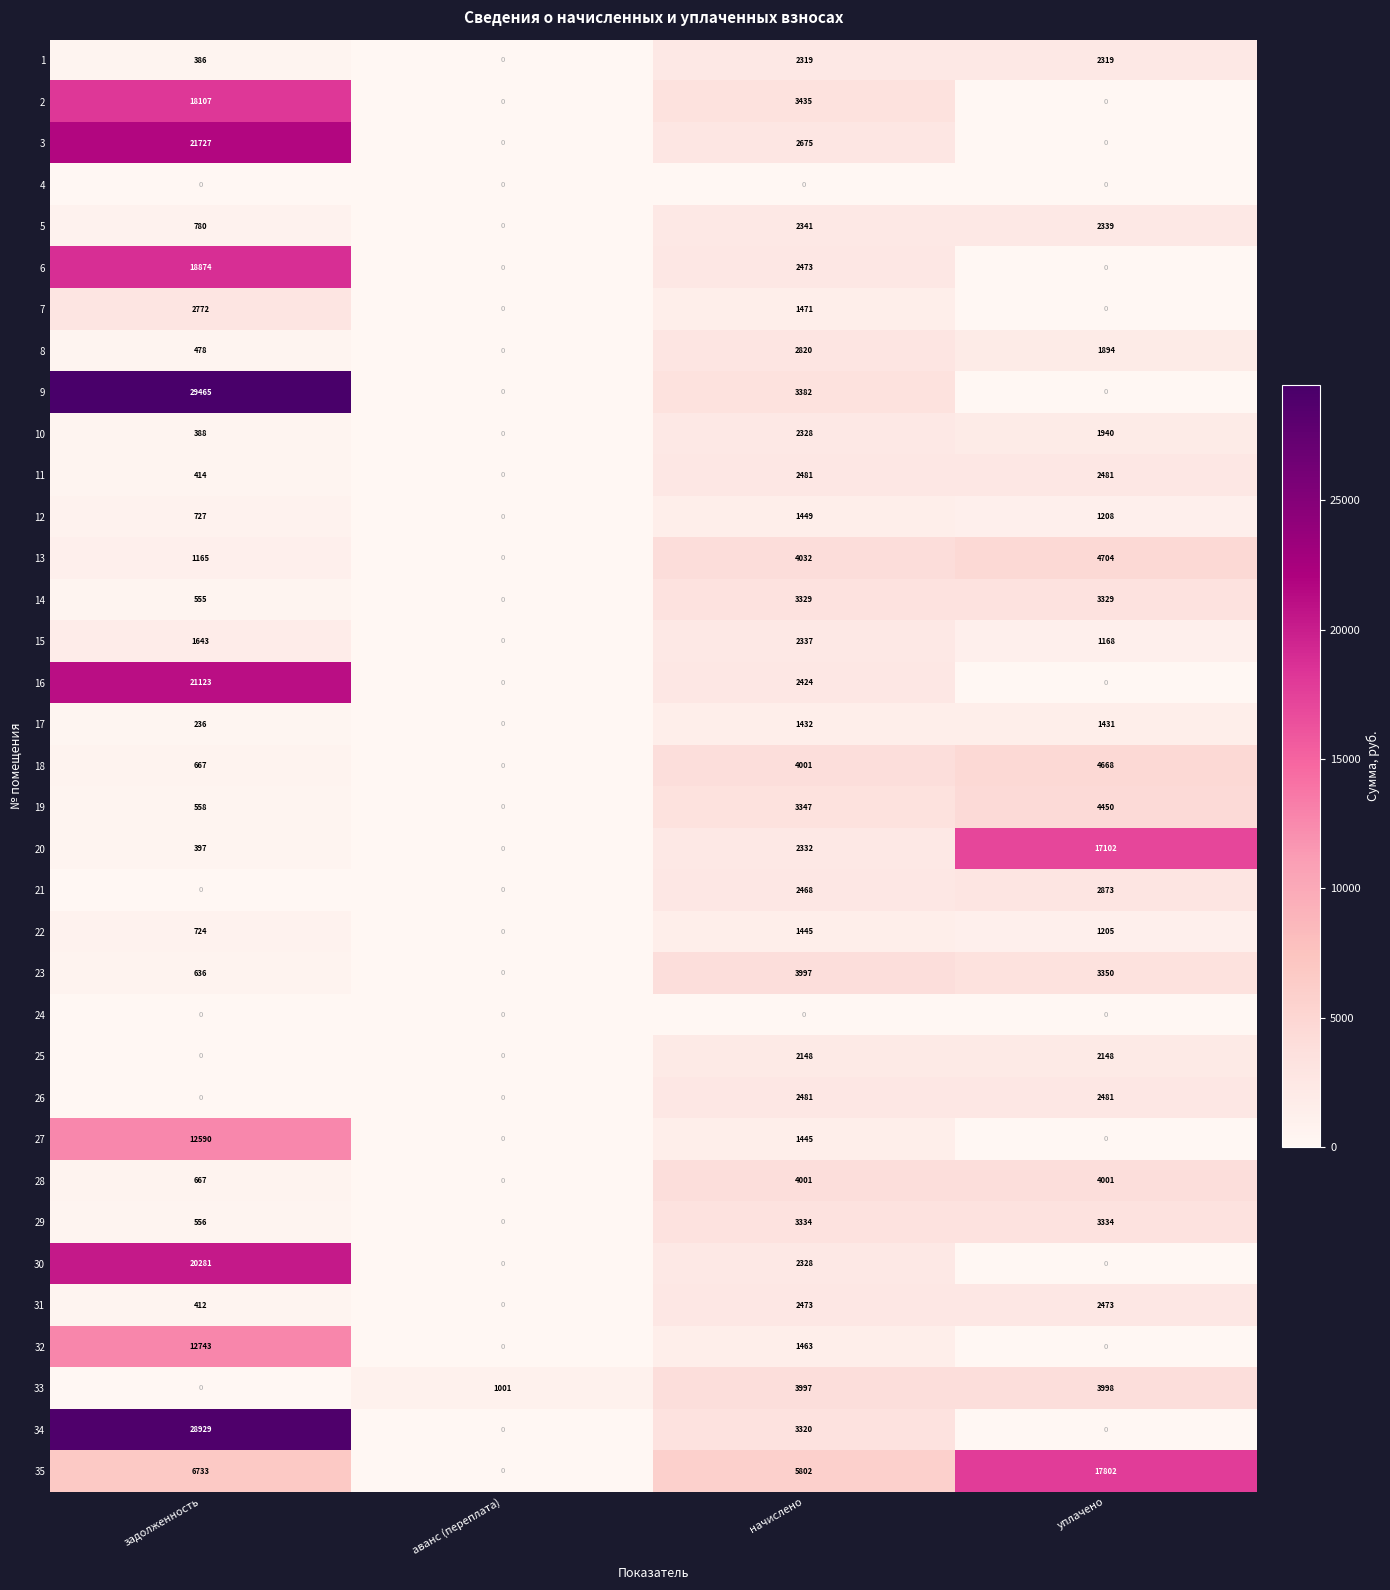

The 27 series shows -4524 at аванс (переплата). True or false?

False